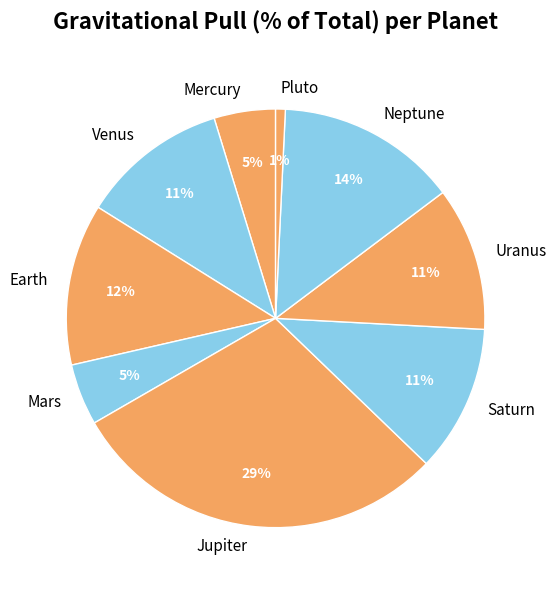

To the nearest percent, what portion does Earth represent?

12%